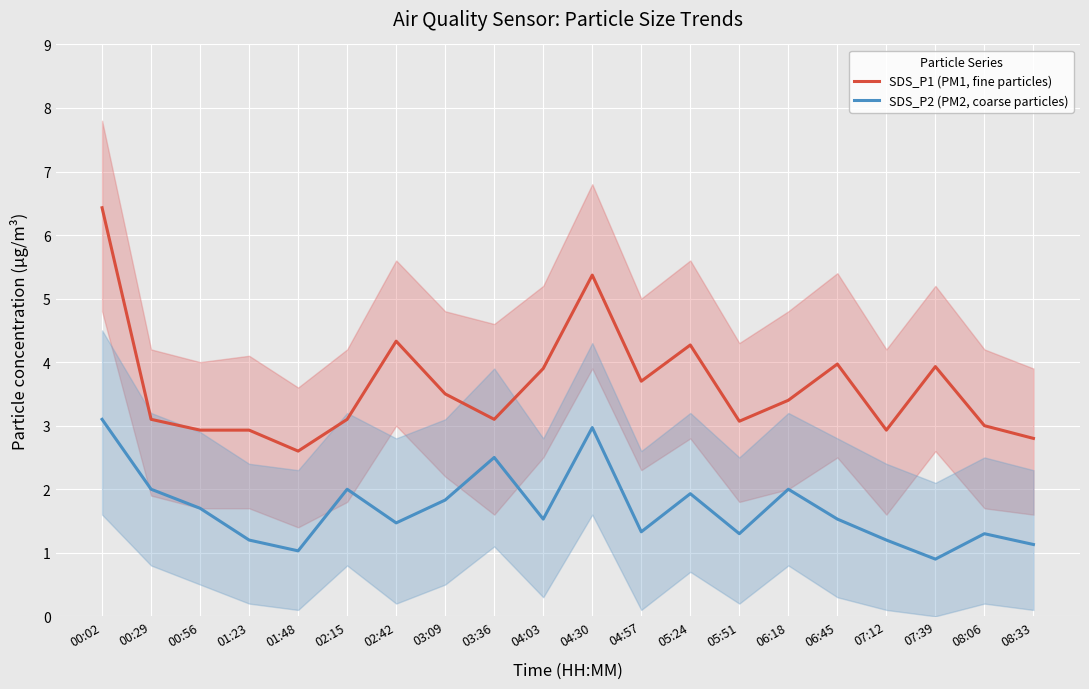

The SDS_P1 (PM1, fine particles) series shows 3.1 at 03:36. True or false?

True